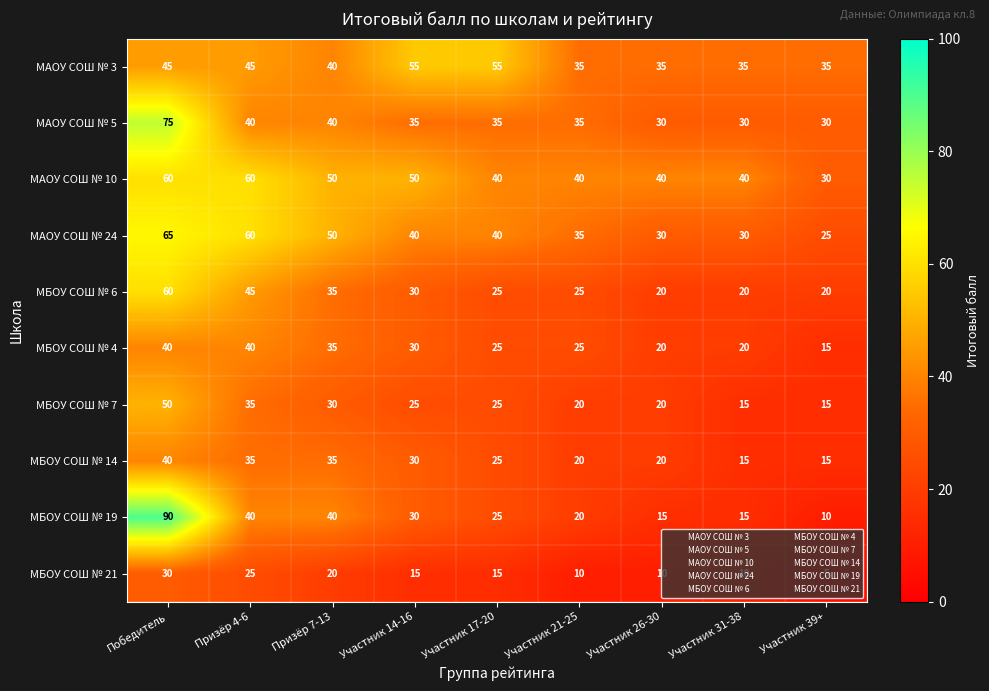

Is it true that МАОУ СОШ № 24 equals 57 at Участник 17-20?

False